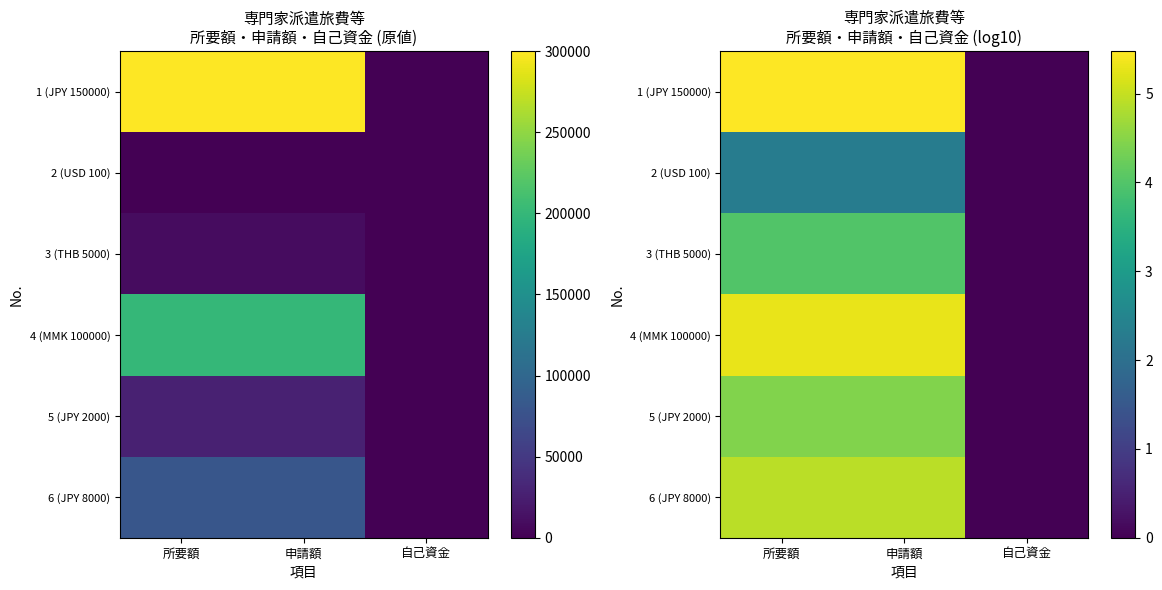

List the series in order of their peak value, highest first.

1 (JPY 150000), 4 (MMK 100000), 6 (JPY 8000), 5 (JPY 2000), 3 (THB 5000), 2 (USD 100)